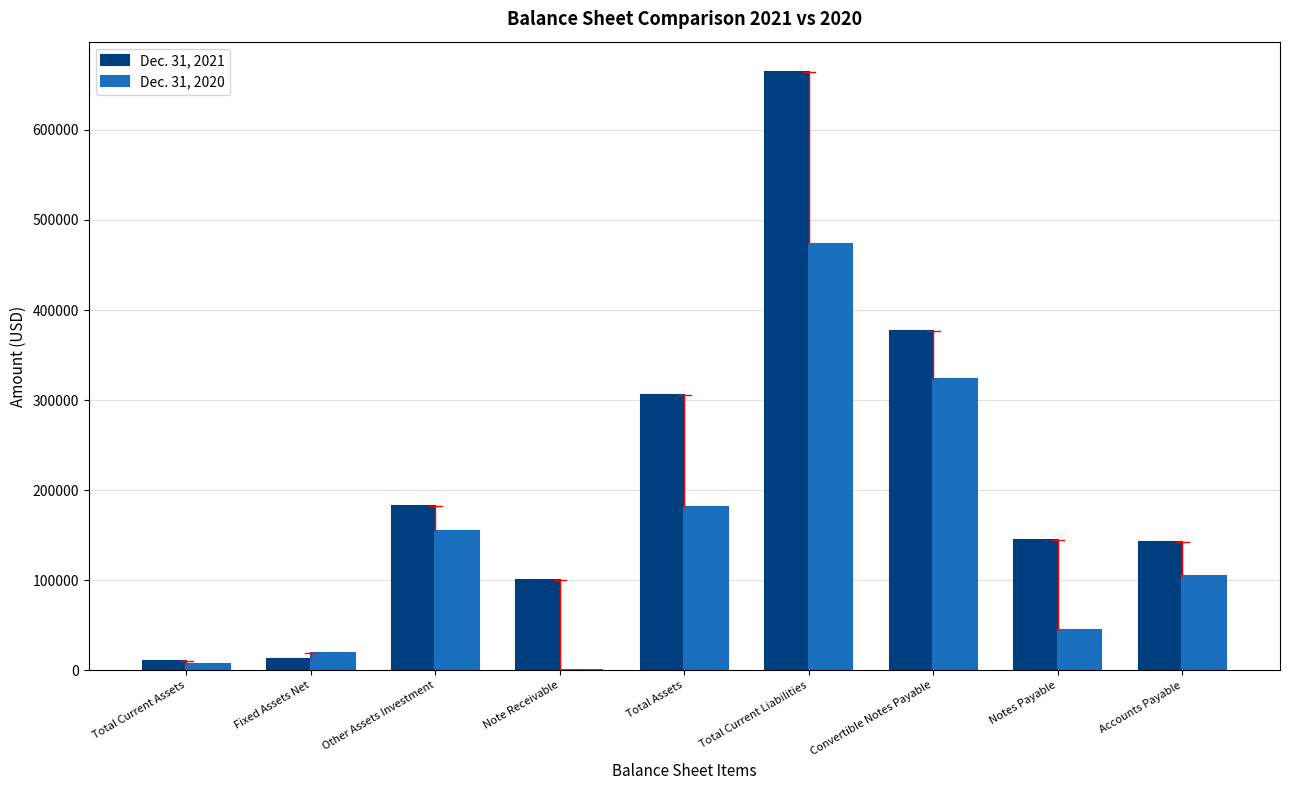

Is the value of Dec. 31, 2020 at Note Receivable greater than the value of Dec. 31, 2021 at Convertible Notes Payable?

No